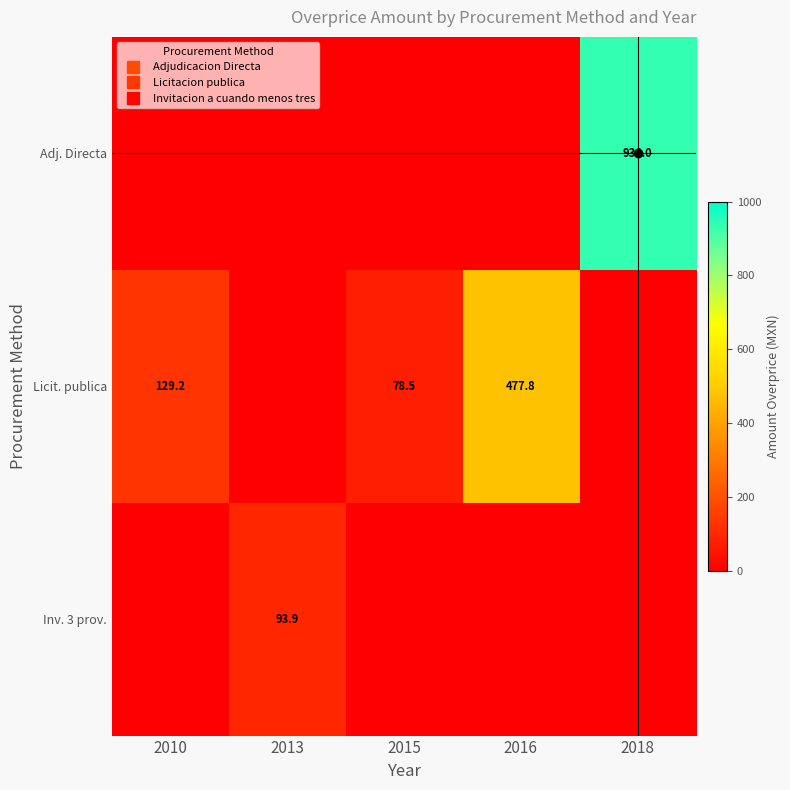

Is the value of Inv. 3 prov. at 2016 greater than the value of Adj. Directa at 2010?

No